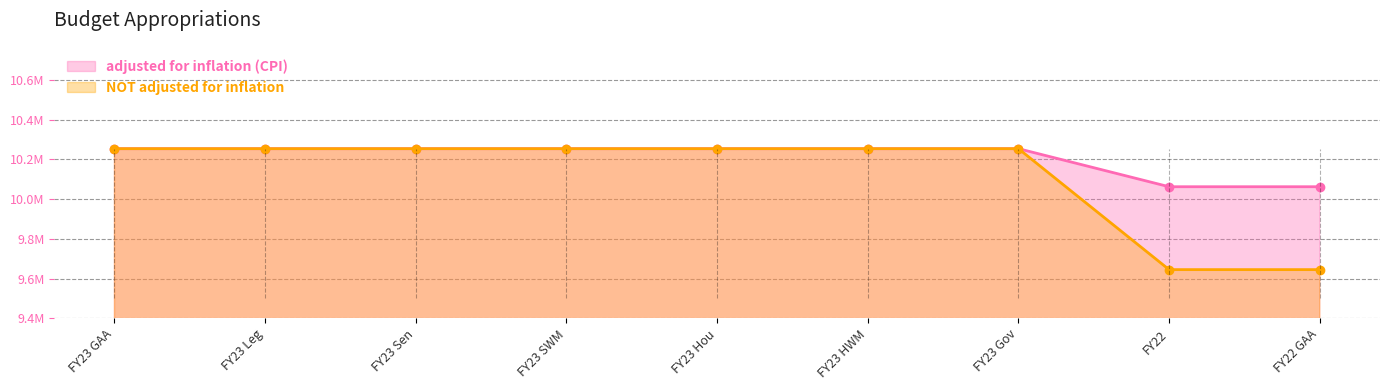

The NOT adjusted for inflation series shows 10253798 at FY23 Hou. True or false?

True